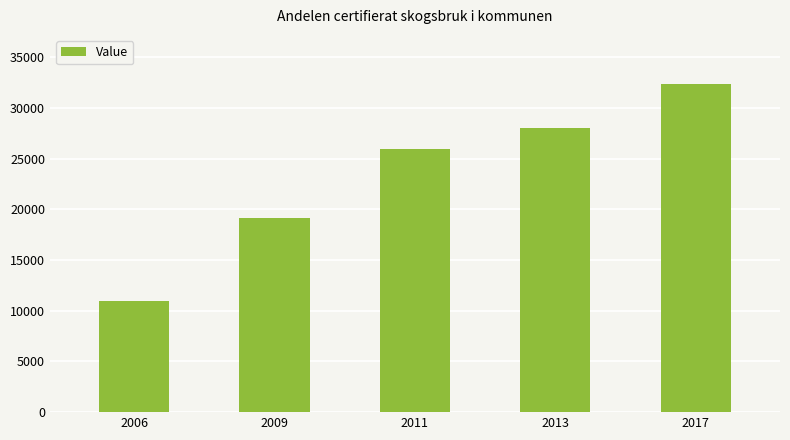

List the labels in order of value, largest first.

2017, 2013, 2011, 2009, 2006